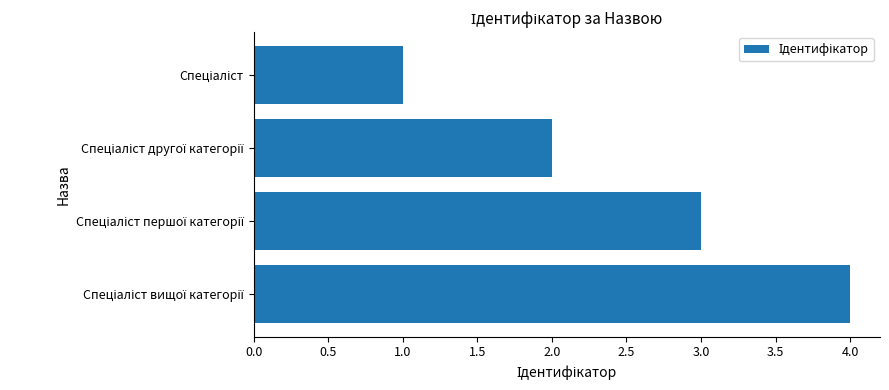

What is the sum of all values?

10